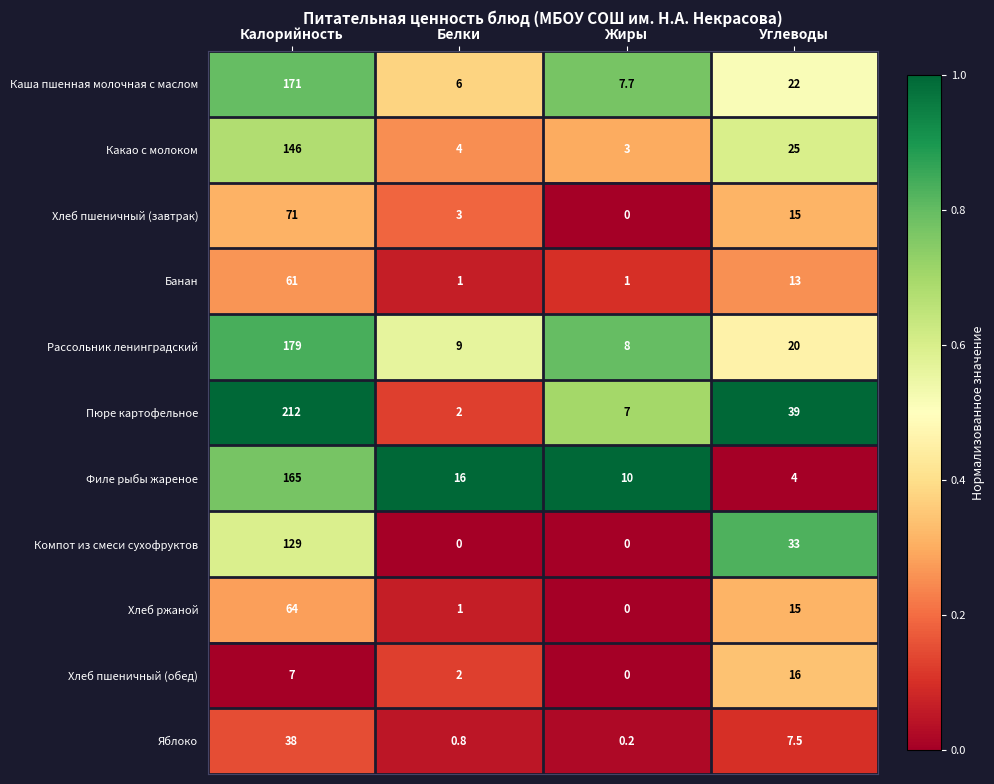

Is the value of Какао с молоком at Углеводы greater than the value of Филе рыбы жареное at Калорийность?

No